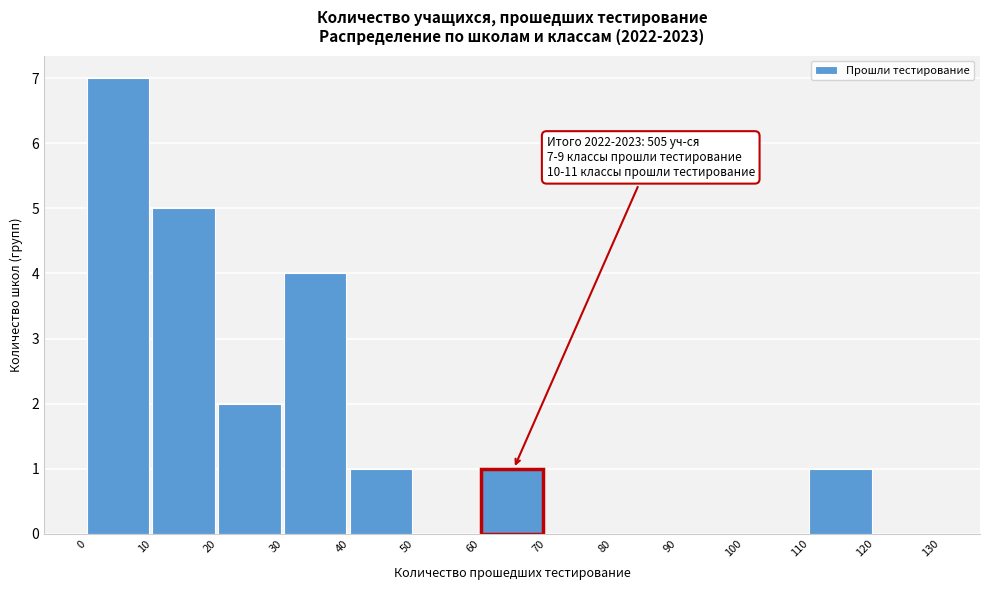

Which range on the x-axis has the tallest bar?

0 to 10